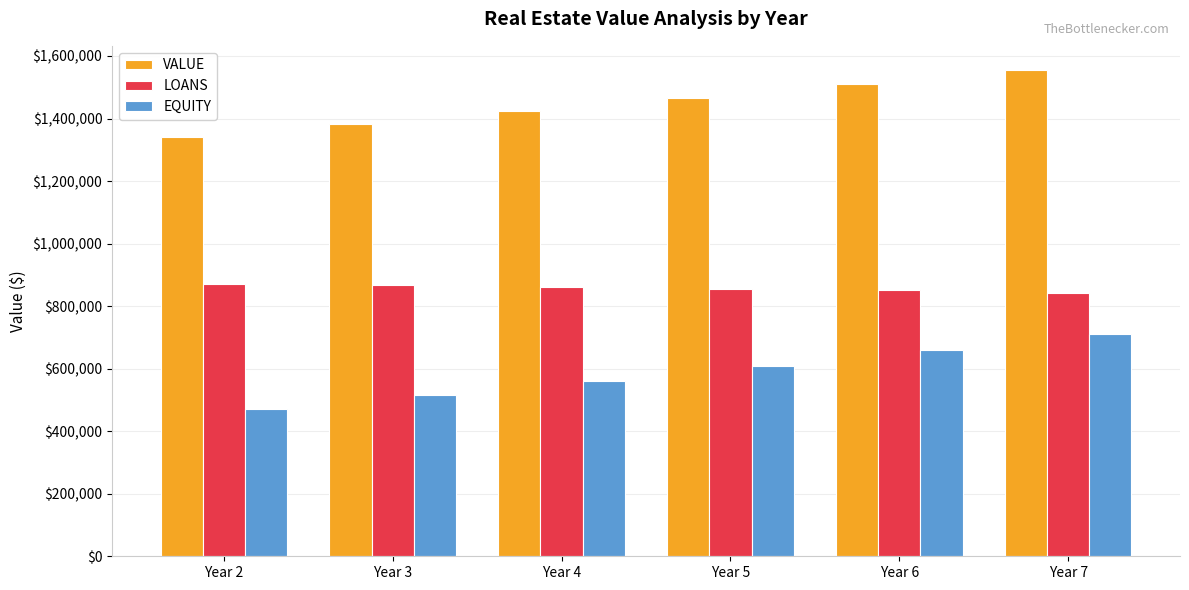

Which category has the highest value across all series?

Year 7